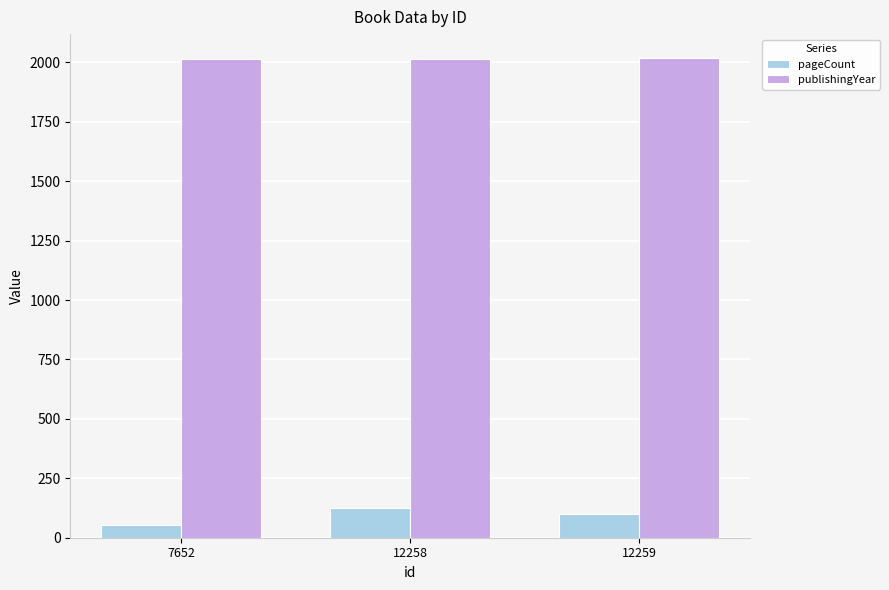

List the series in order of their peak value, lowest first.

pageCount, publishingYear